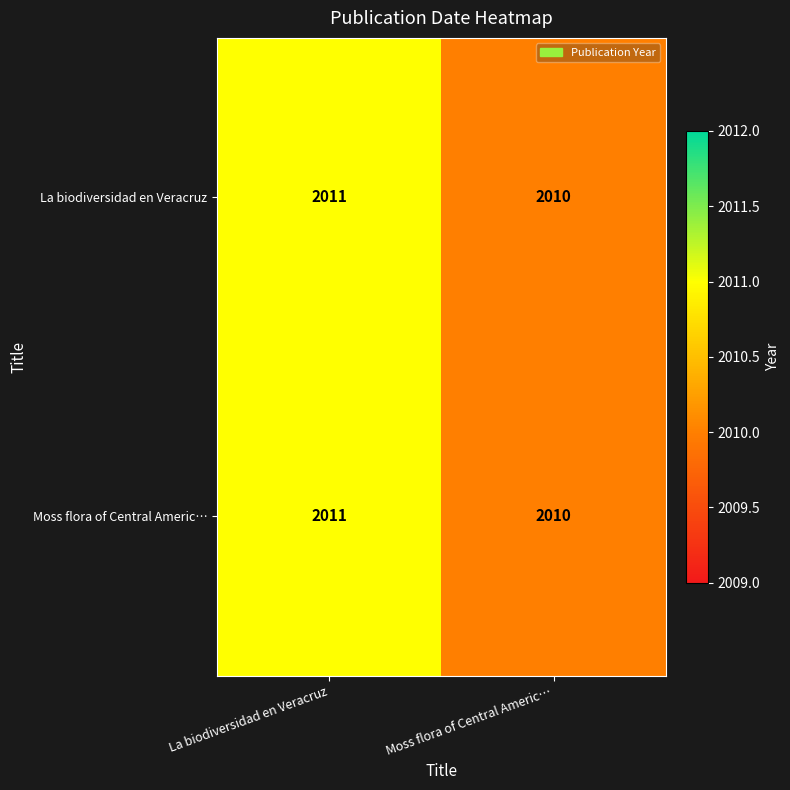

List the labels in order of Moss flora of Central Americ… value, largest first.

La biodiversidad en Veracruz, Moss flora of Central Americ…